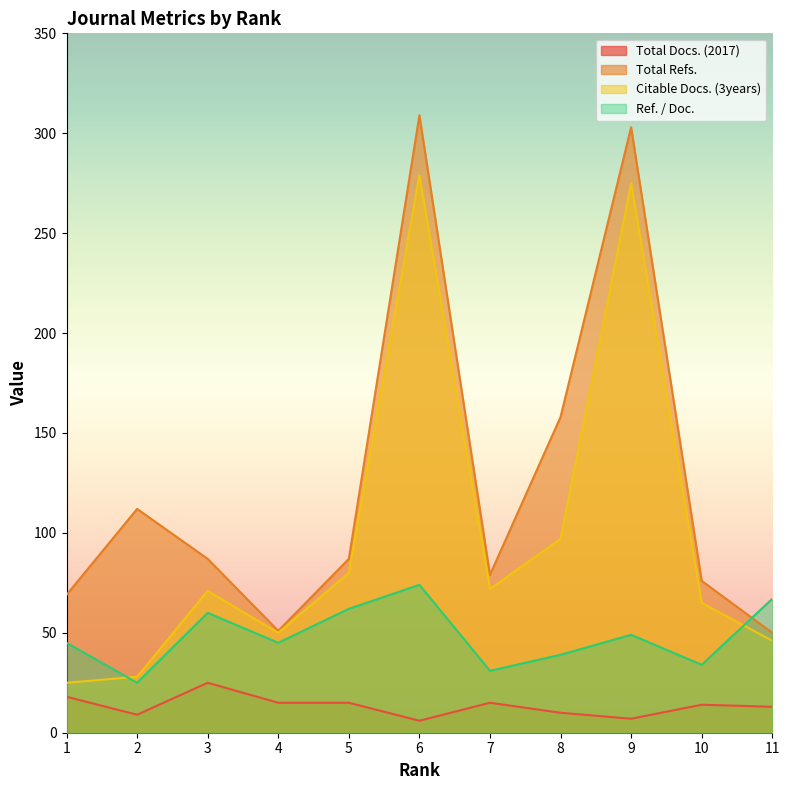

What is the sum of all Citable Docs. (3years) values?

1088